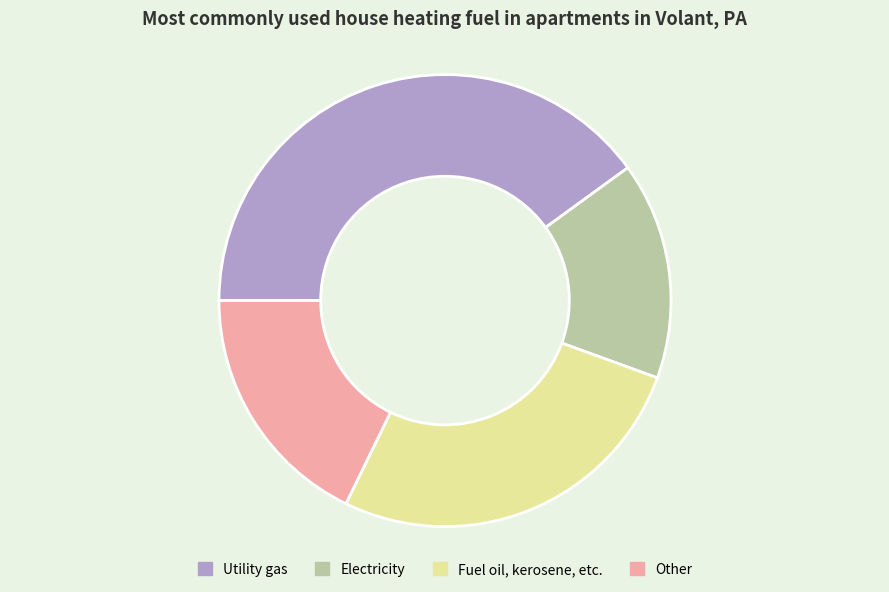

True or false: Electricity accounts for 10% of the total.

False